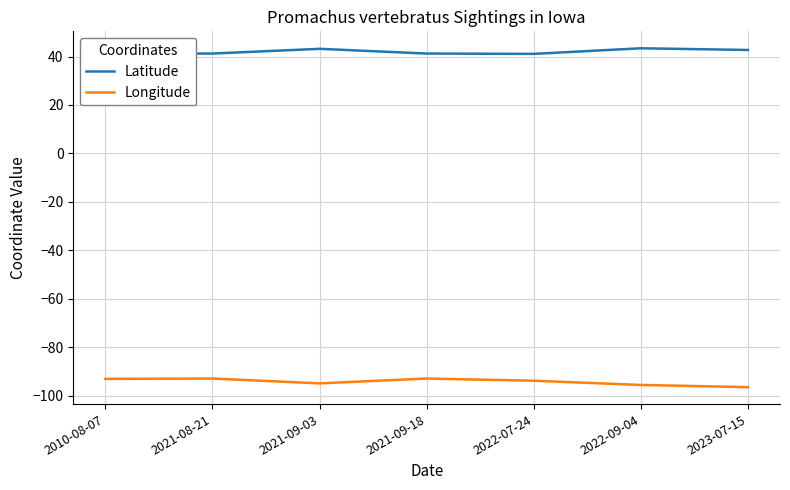

True or false: Latitude and Longitude intersect in this chart.

False